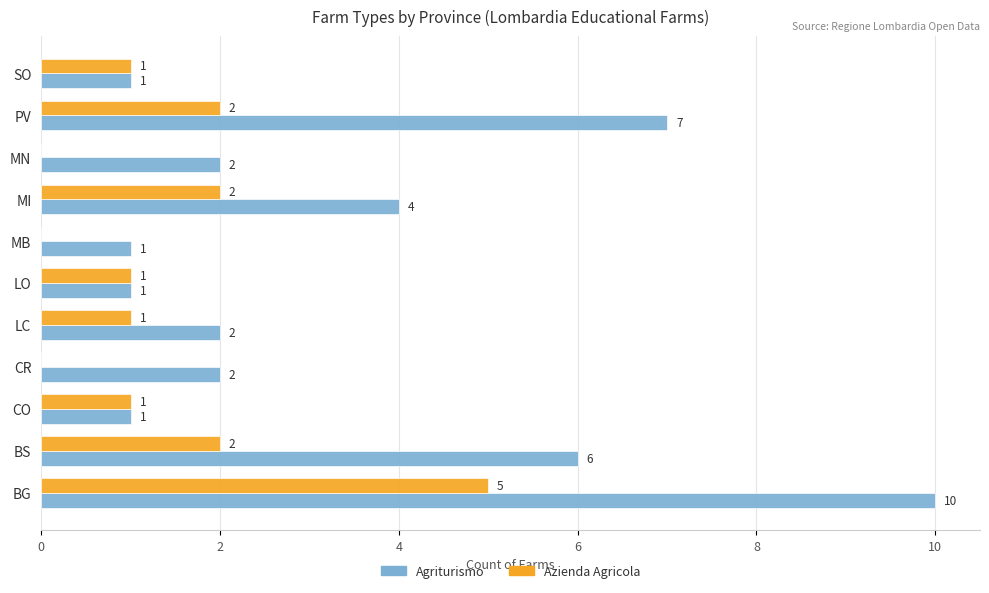

The Agriturismo series shows 2 at LC. True or false?

True